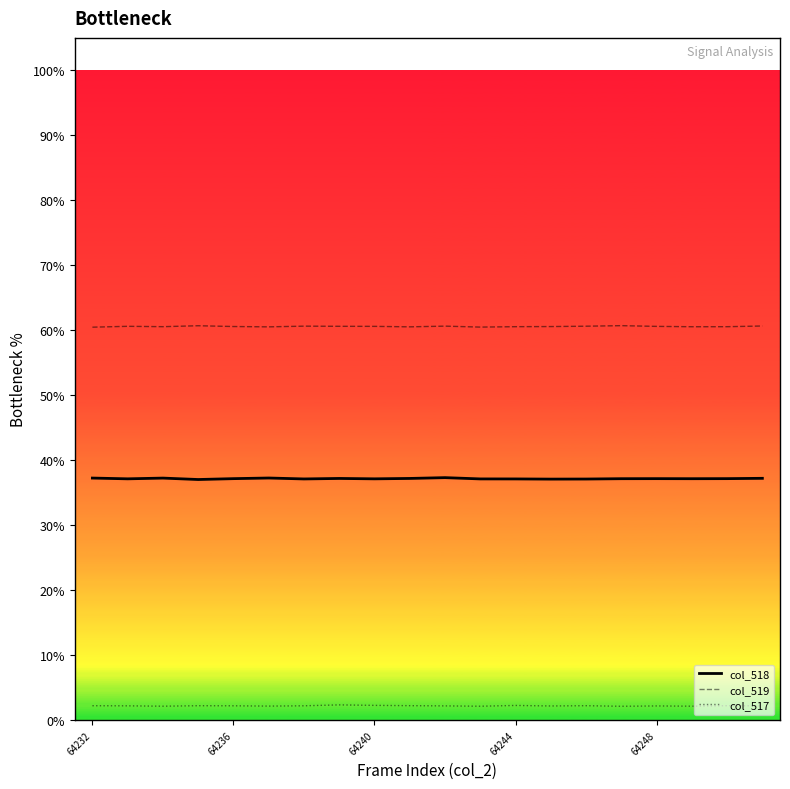

In col_518, how many points are lower than both neighbors (excluding endpoints)?

6